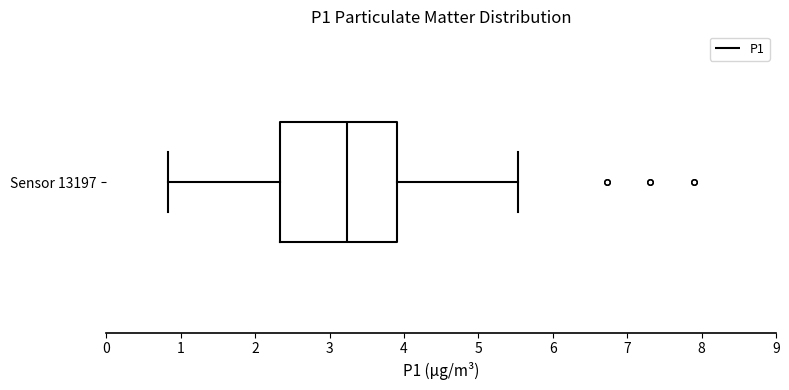

Transcribe this box plot: give where the median line is, the range the box spans, and where the two whiskers end, as read against the x-axis. The values are not printed on the chart, so give them approximately, as read against the axis.

median 3.2, box 2.3 to 3.9, whiskers 0.8 to 5.5